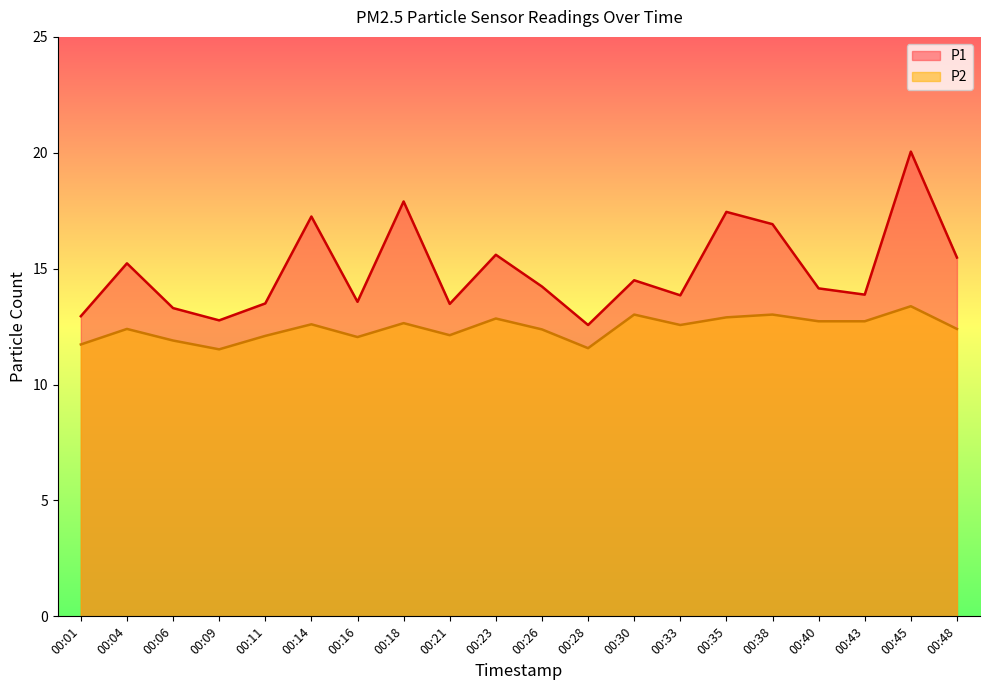

How many interior local peaks does the P2 series have?

7